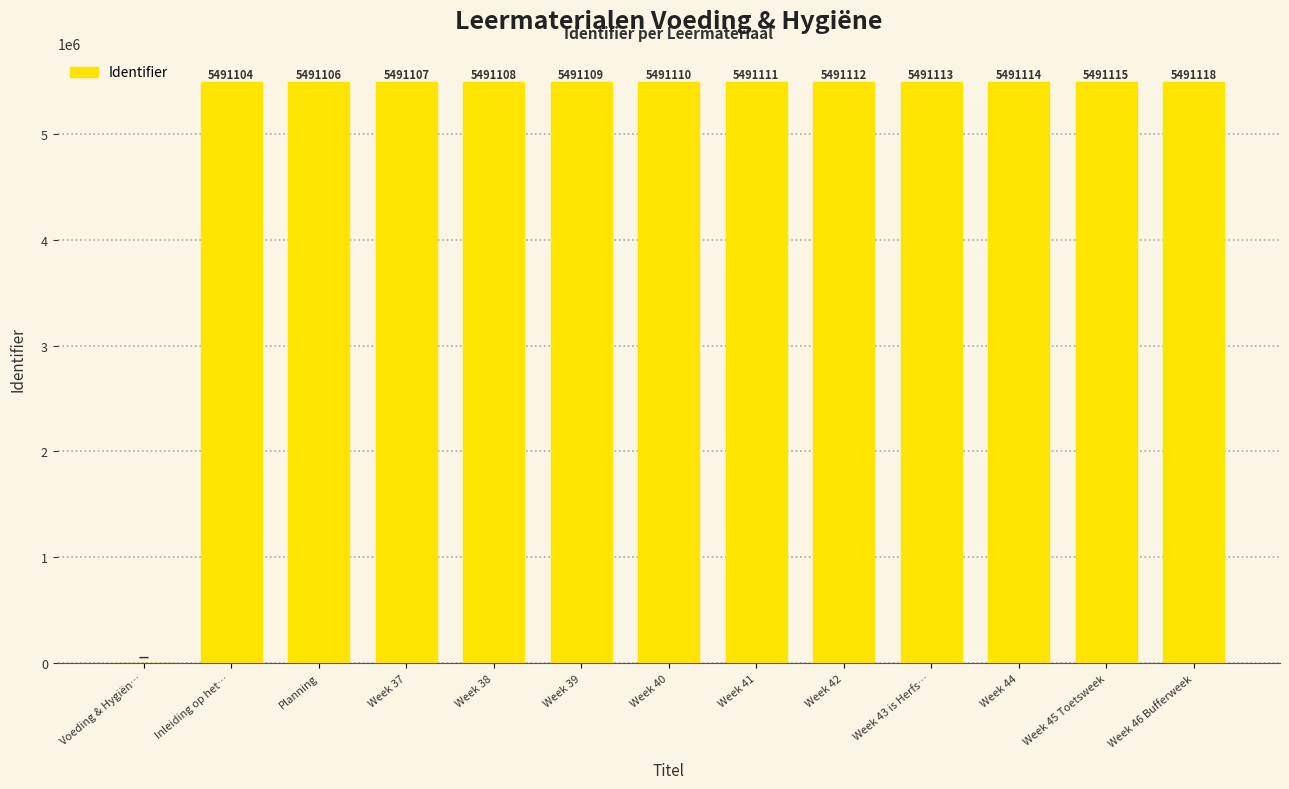

Which category has the highest value across all series?

Week 46 Bufferweek